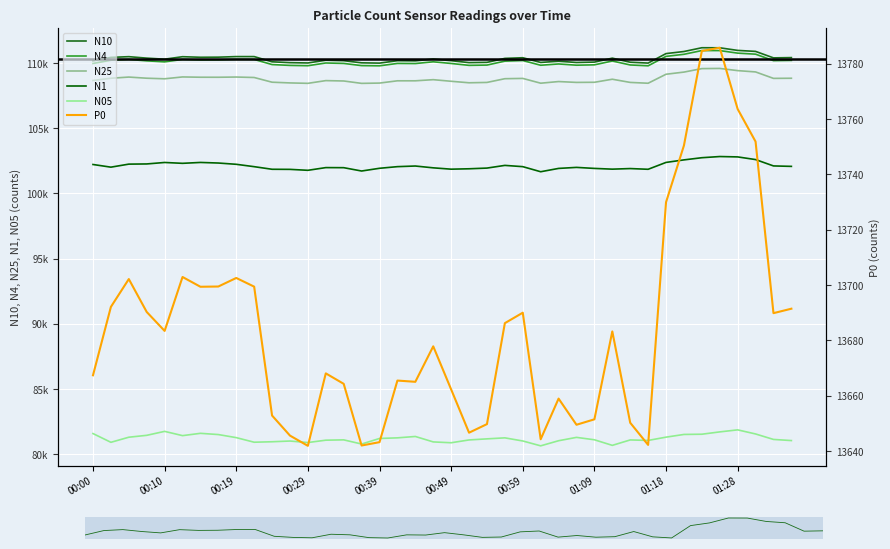

Rank the series at 00:19 from highest to lowest value.

N10, N4, N25, N1, N05, P0